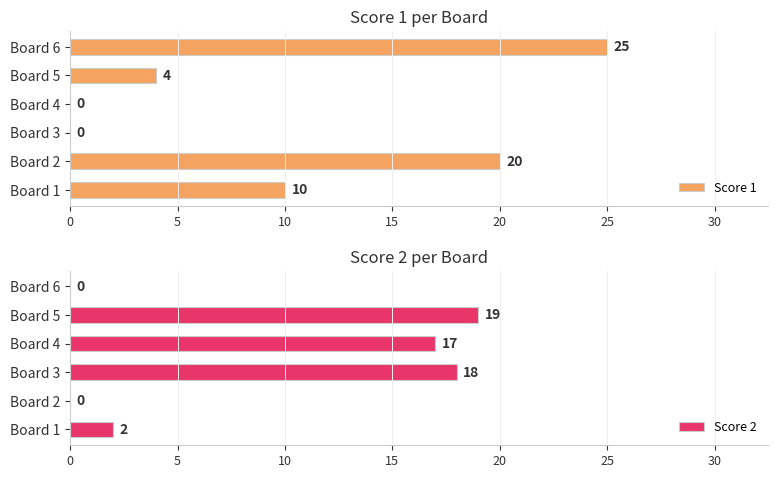

How many bars are there in total?

12